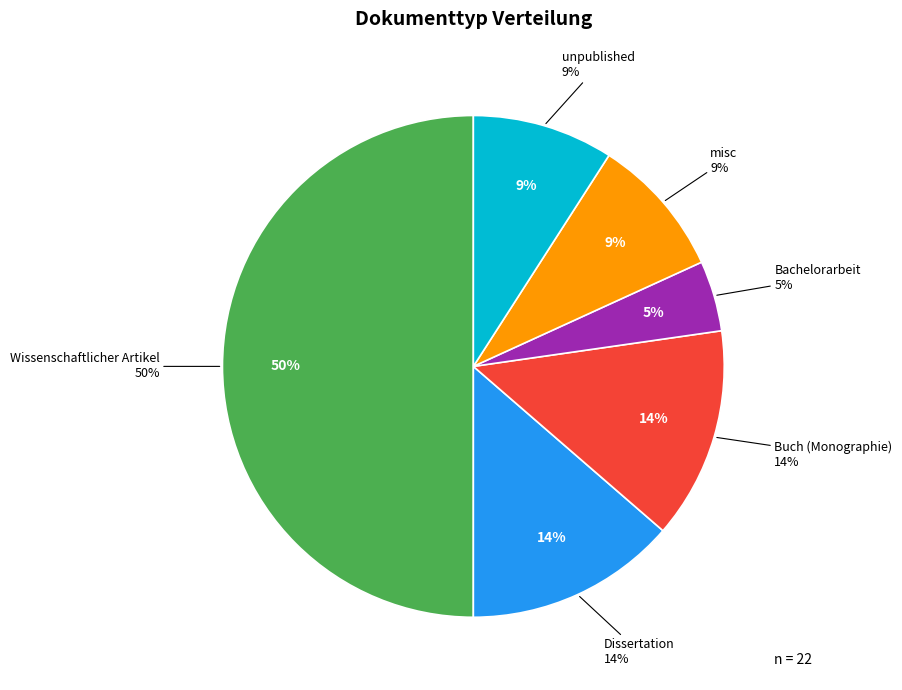

Rank the categories by value from lowest to highest.

Bachelorarbeit, misc, unpublished, Dissertation, Buch (Monographie), Wissenschaftlicher Artikel